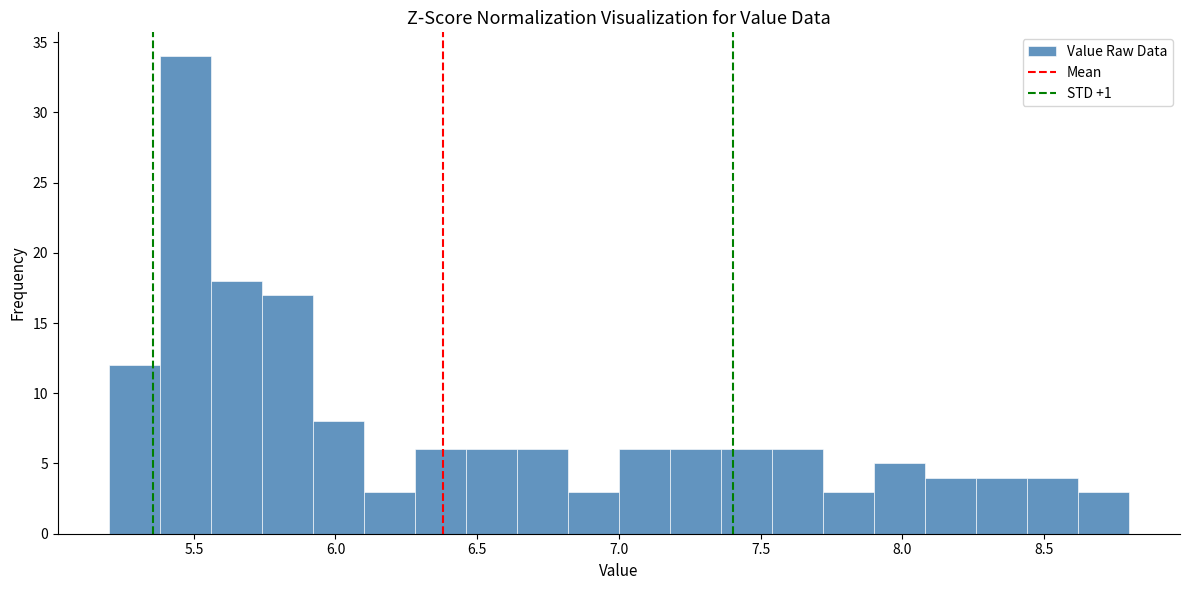

Around what value on the x-axis is the tallest bar? Give the approximate position of its centre, as read against the axis.

5.45